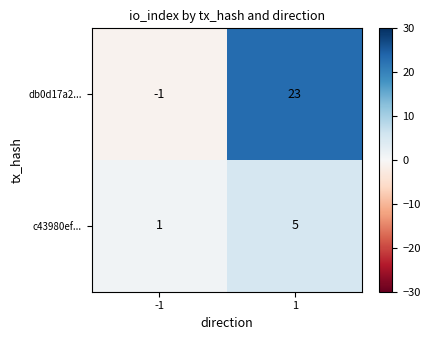

What is the spread (max minus min) of values at 1?

18